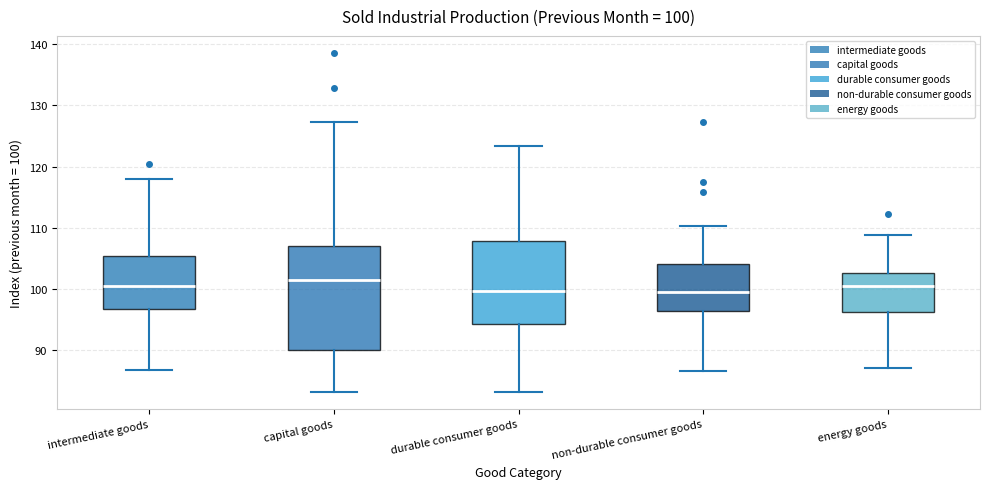

Comparing the boxes themselves (not the whiskers), which one is the tallest?

capital goods